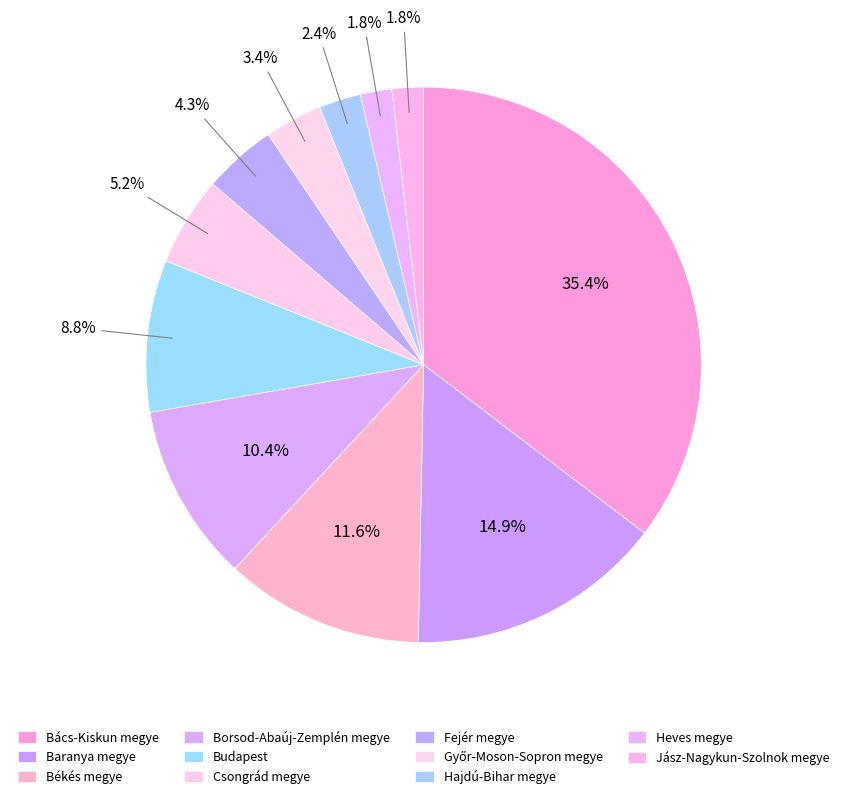

Which has a higher value, Hajdú-Bihar megye or Borsod-Abaúj-Zemplén megye?

Borsod-Abaúj-Zemplén megye